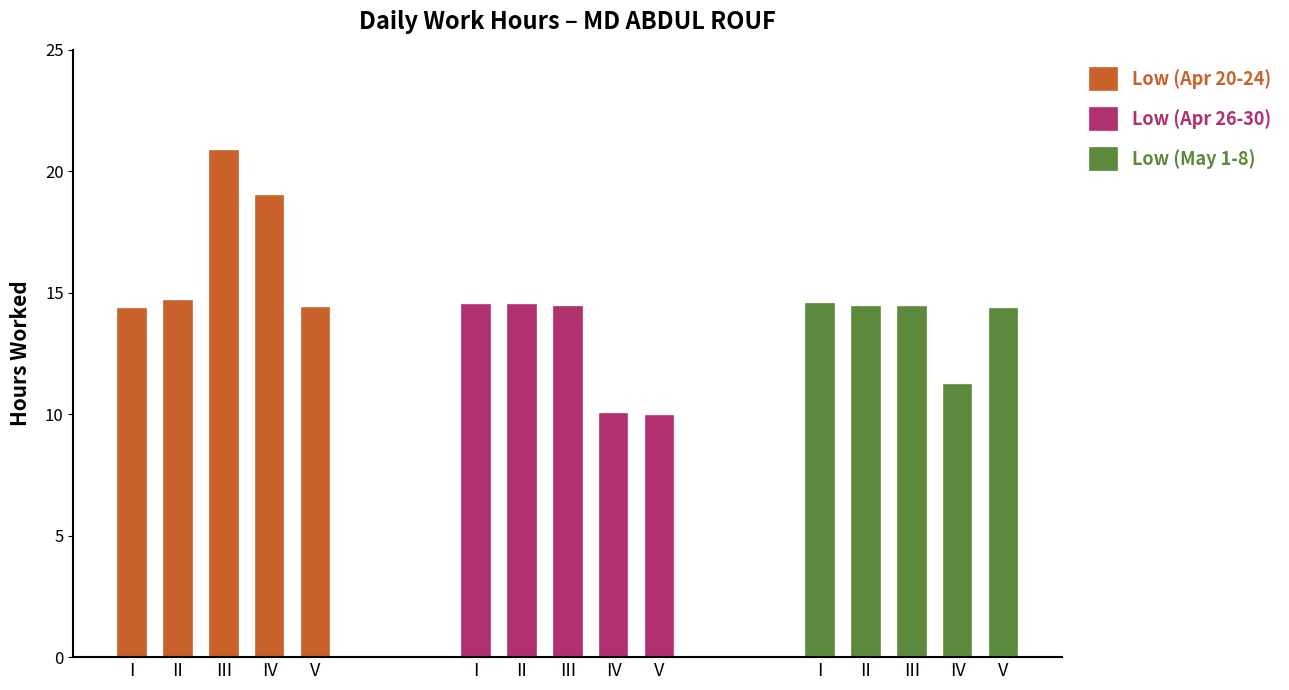

What is the value of the Low (Apr 26-30) bar at the 2nd from the left?

14.5